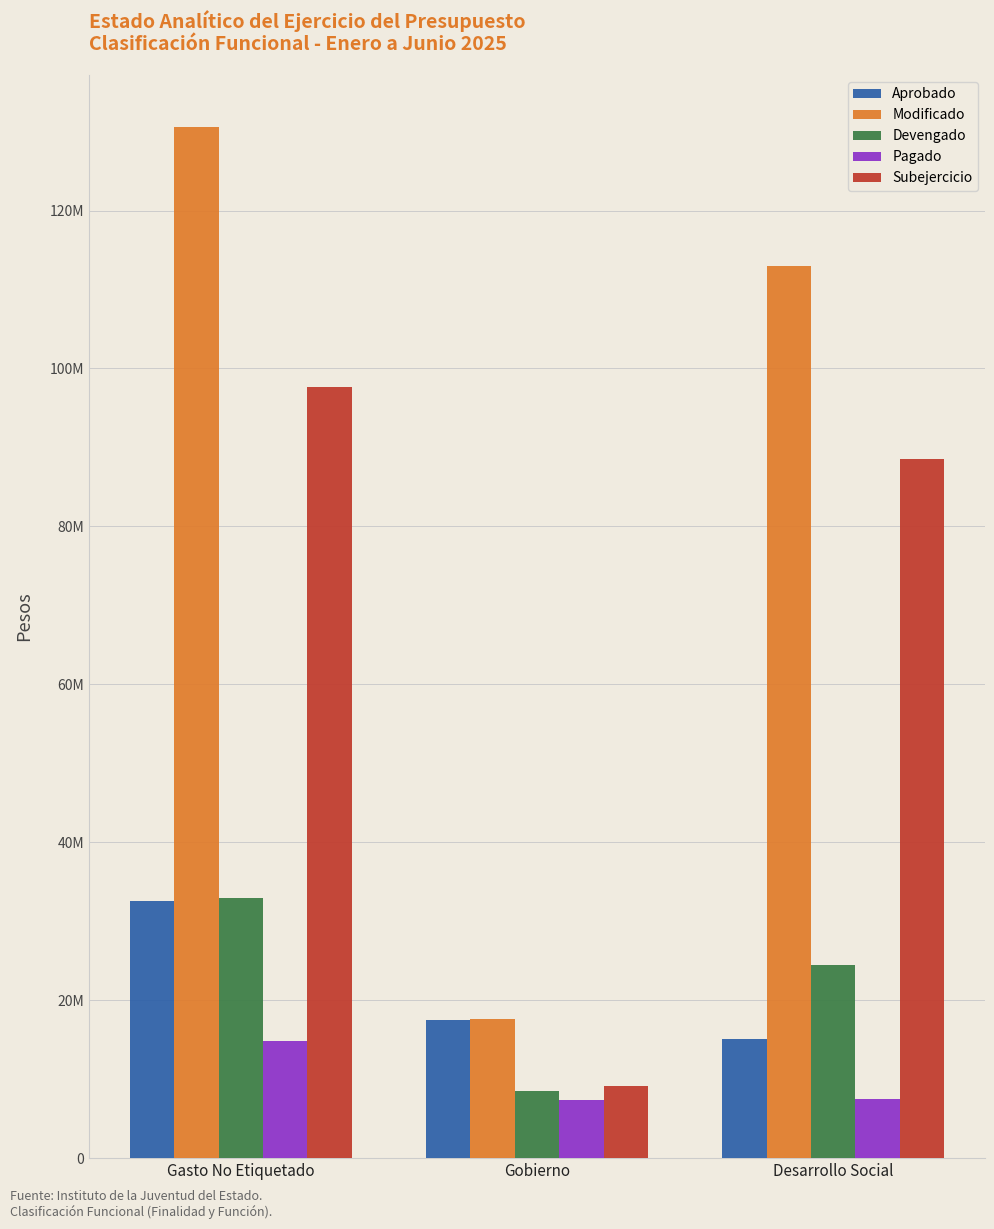

At Desarrollo Social, list the series in order from largest to smallest.

Modificado, Subejercicio, Devengado, Aprobado, Pagado